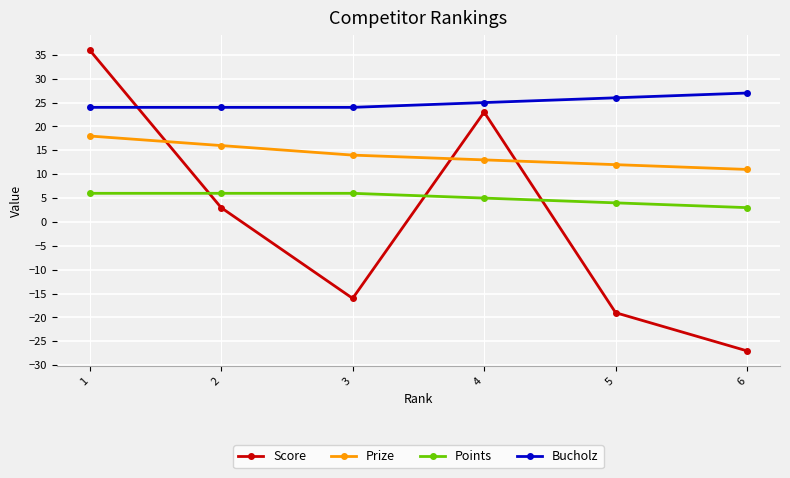

Which series has the widest spread of values?

Score